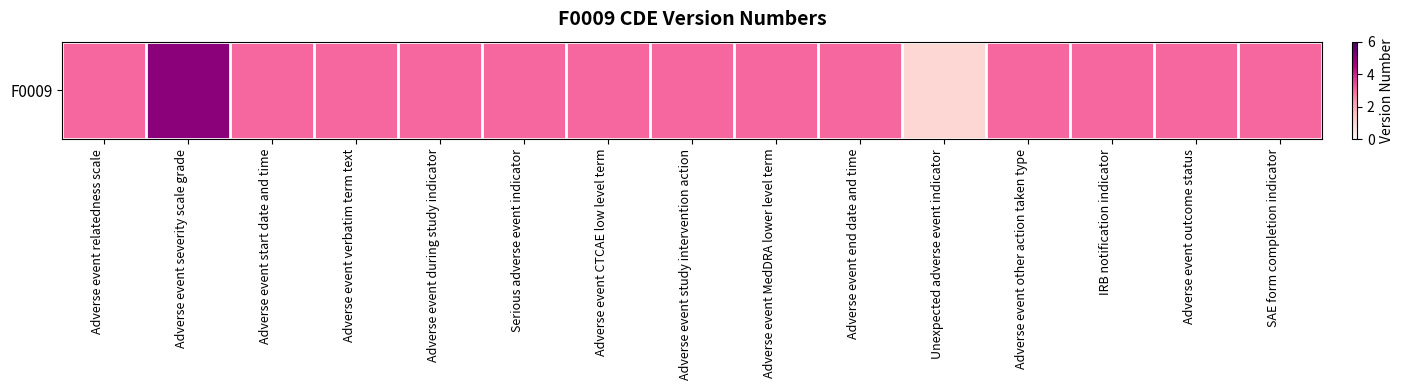

Count the values in the range 3 to 4.

13